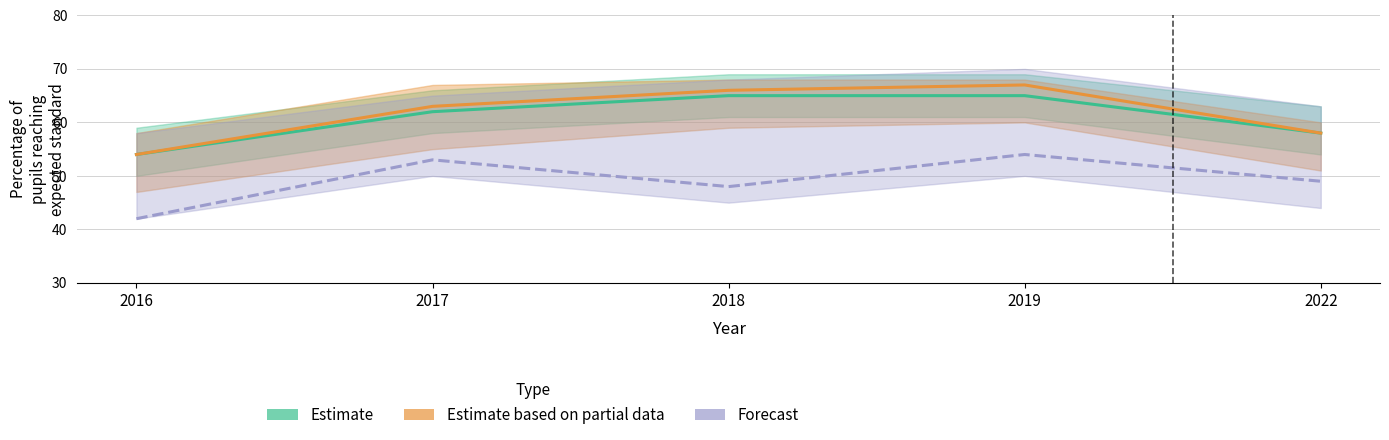

What value does the Forecast series have at 2022?

49